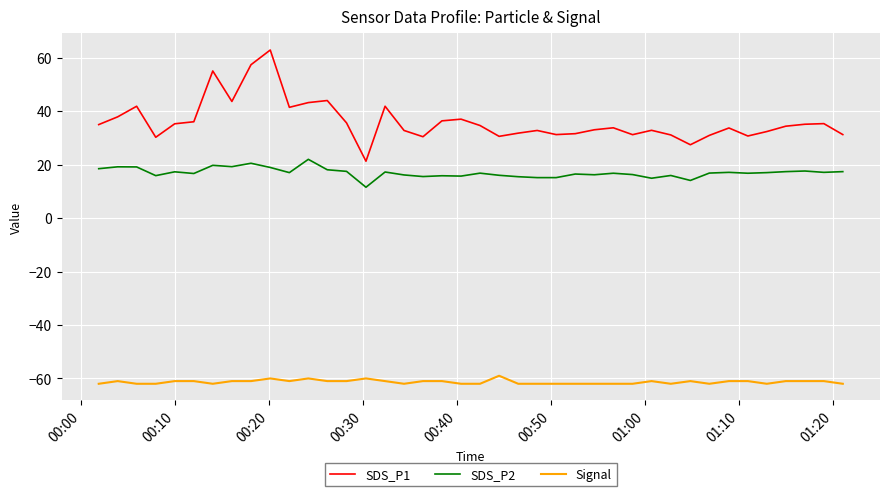

Which series has the largest total across all categories?

SDS_P1